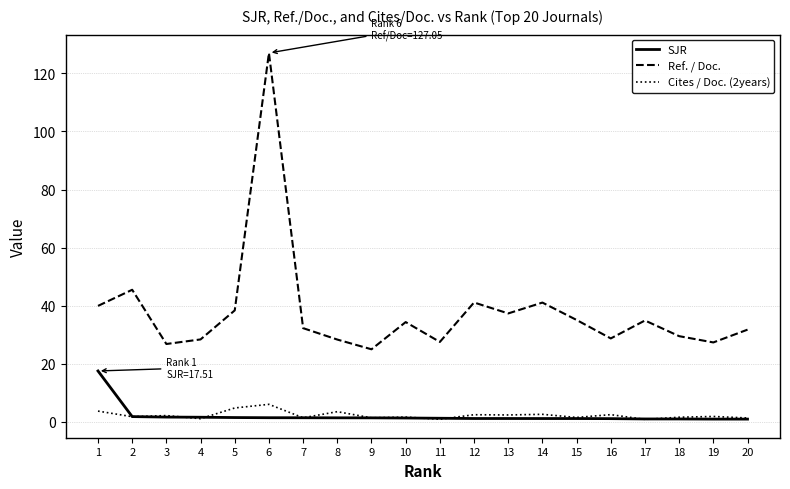

List the series in order of their peak value, highest first.

Ref. / Doc., SJR, Cites / Doc. (2years)